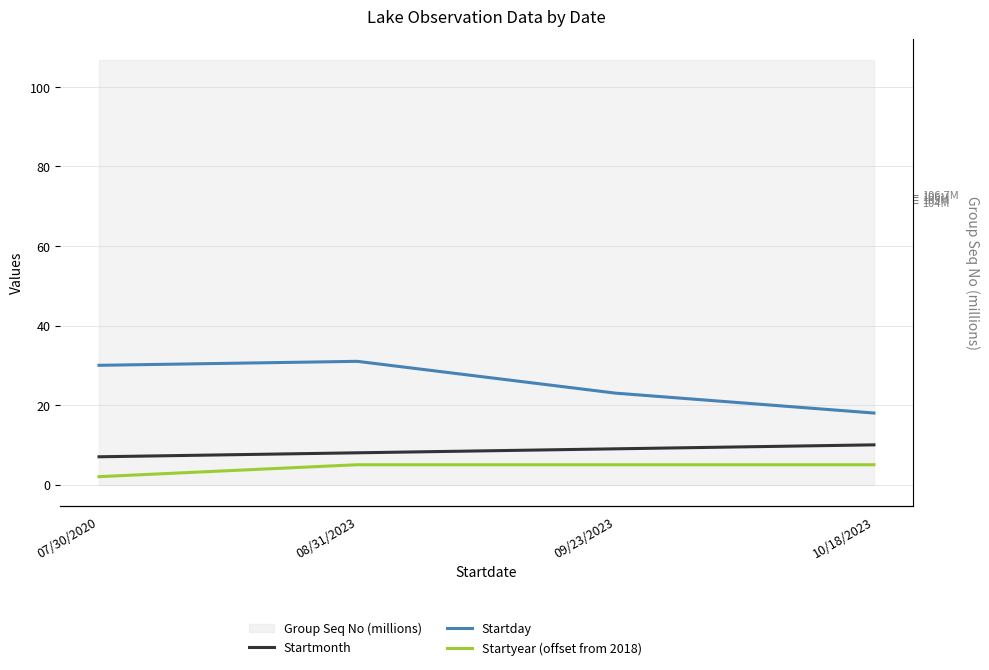

What is the label of the 1st point from the right?

10/18/2023